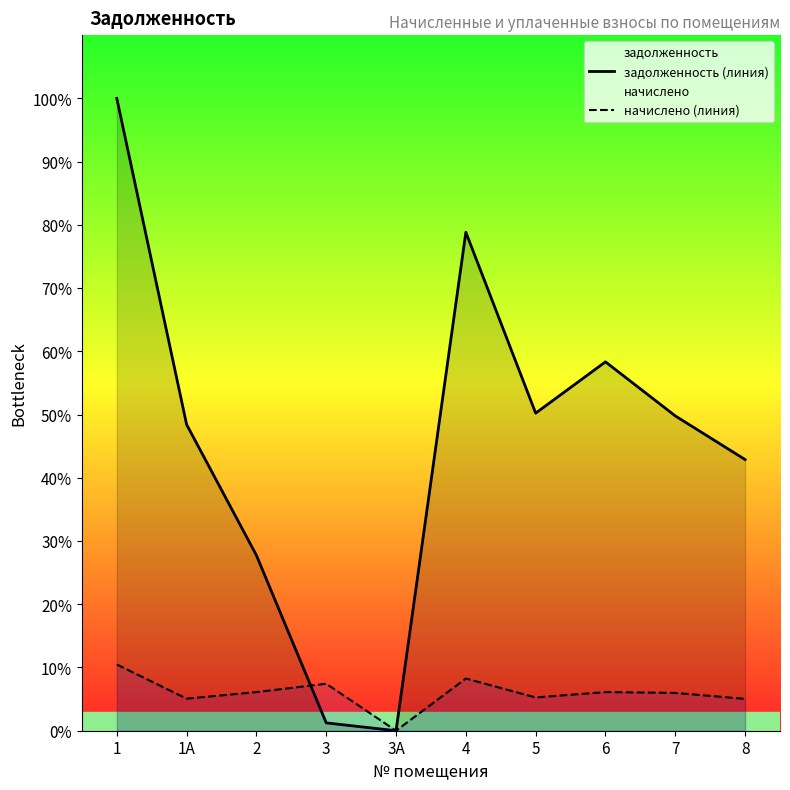

Does the chart display data point markers on the line(s)?

No